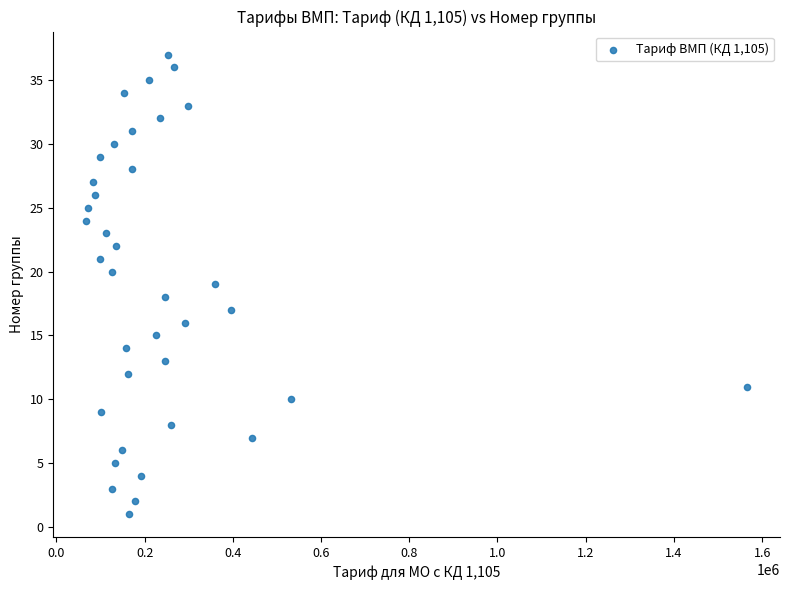

How many points are shown in the scatter plot?

37